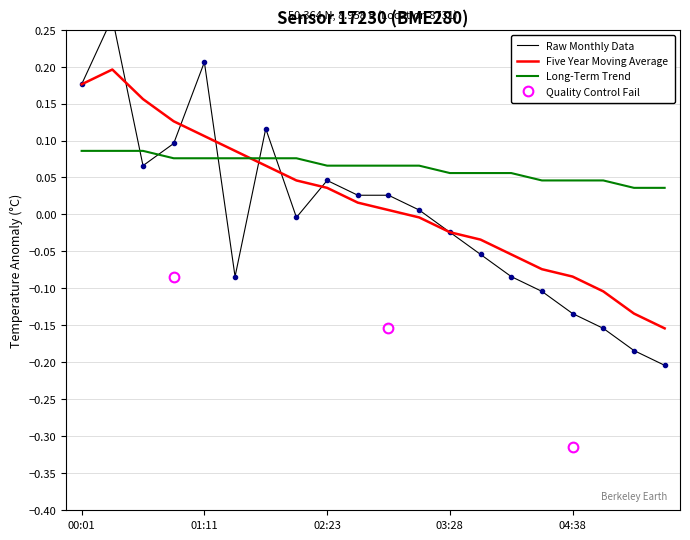

At which category does the chart reach its minimum across all series?

05:30